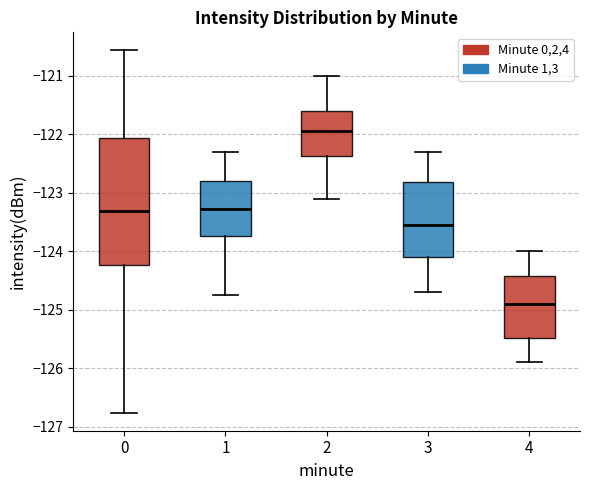

Which box's median line is the highest?

2